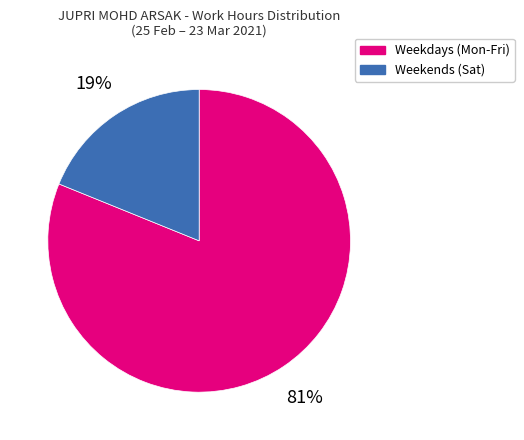

To the nearest percent, what is the average slice percentage?

50%